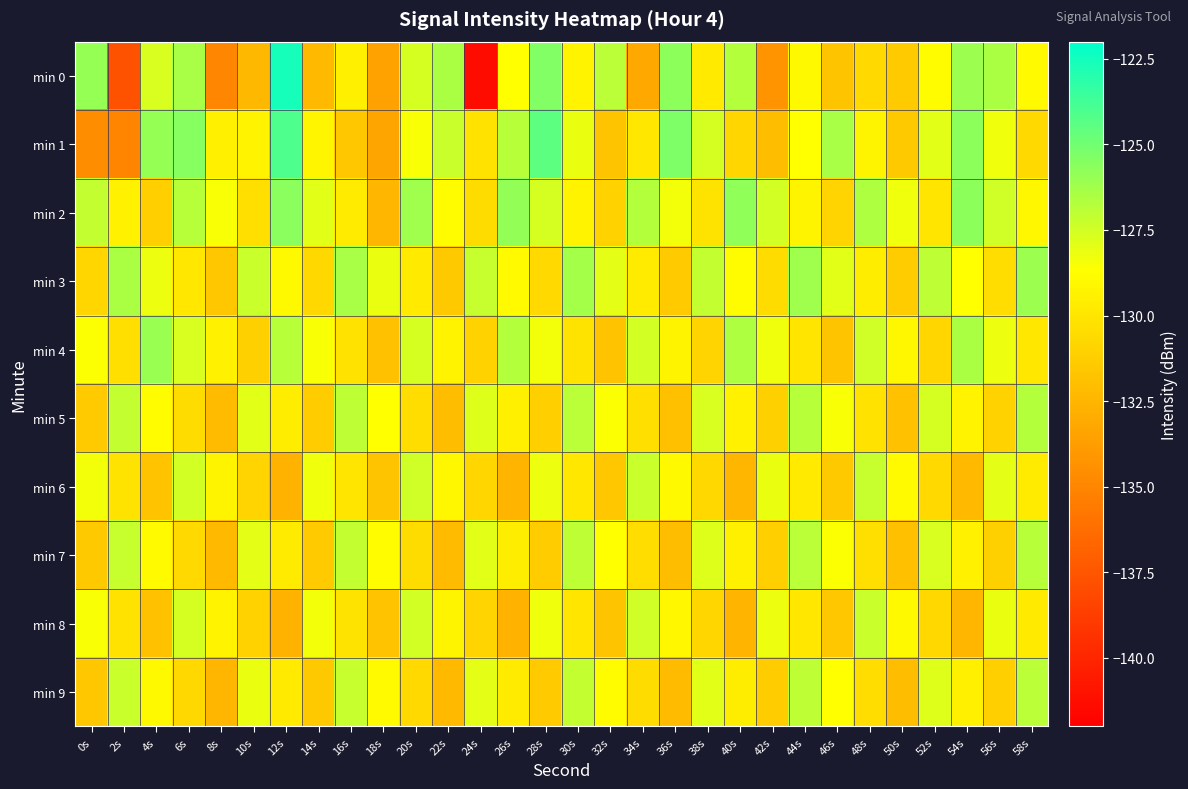

Reading left to right, list all the values displayed in this chart.

min 0: 0s=-125.9	2s=-137.7	4s=-127.7	6s=-126.4	8s=-135.0	10s=-132.3	12s=-122.6	14s=-132.3	16s=-129.5	18s=-133.5	20s=-127.6	22s=-126.5	24s=-141.3	26s=-128.7	28s=-125.4	30s=-129.3	32s=-126.8	34s=-133.2	36s=-125.7	38s=-129.8	40s=-126.7	42s=-134.3	44s=-129.0	46s=-131.7	48s=-130.6	50s=-131.4	52s=-128.8	54s=-126.1	56s=-126.5	58s=-128.9
min 1: 0s=-134.6	2s=-135.1	4s=-125.9	6s=-125.6	8s=-129.4	10s=-129.3	12s=-124.1	14s=-129.1	16s=-131.6	18s=-133.4	20s=-128.5	22s=-127.3	24s=-130.2	26s=-126.8	28s=-124.5	30s=-128.1	32s=-131.7	34s=-129.9	36s=-125.3	38s=-127.6	40s=-130.8	42s=-132.1	44s=-128.7	46s=-126.4	48s=-129.2	50s=-131.5	52s=-127.9	54s=-125.7	56s=-128.3	58s=-130.6
min 2: 0s=-127.1	2s=-129.4	4s=-131.2	6s=-126.8	8s=-128.5	10s=-130.3	12s=-125.6	14s=-127.9	16s=-129.7	18s=-132.4	20s=-126.2	22s=-128.8	24s=-130.5	26s=-125.9	28s=-127.6	30s=-129.3	32s=-131.0	34s=-126.7	36s=-128.4	38s=-130.1	40s=-125.8	42s=-127.5	44s=-129.2	46s=-130.9	48s=-126.6	50s=-128.3	52s=-130.0	54s=-125.7	56s=-127.4	58s=-129.1
min 3: 0s=-130.8	2s=-126.5	4s=-128.2	6s=-129.9	8s=-131.6	10s=-127.3	12s=-129.0	14s=-130.7	16s=-126.4	18s=-128.1	20s=-129.8	22s=-131.5	24s=-127.2	26s=-128.9	28s=-130.6	30s=-126.3	32s=-128.0	34s=-129.7	36s=-131.4	38s=-127.1	40s=-128.8	42s=-130.5	44s=-126.2	46s=-127.9	48s=-129.6	50s=-131.3	52s=-127.0	54s=-128.7	56s=-130.4	58s=-126.1
min 4: 0s=-128.6	2s=-130.3	4s=-126.0	6s=-127.7	8s=-129.4	10s=-131.1	12s=-126.8	14s=-128.5	16s=-130.2	18s=-131.9	20s=-127.6	22s=-129.3	24s=-131.0	26s=-126.7	28s=-128.4	30s=-130.1	32s=-131.8	34s=-127.5	36s=-129.2	38s=-130.9	40s=-126.6	42s=-128.3	44s=-130.0	46s=-131.7	48s=-127.4	50s=-129.1	52s=-130.8	54s=-126.5	56s=-128.2	58s=-129.9
min 5: 0s=-131.4	2s=-127.1	4s=-128.8	6s=-130.5	8s=-132.2	10s=-127.9	12s=-129.6	14s=-131.3	16s=-127.0	18s=-128.7	20s=-130.4	22s=-132.1	24s=-127.8	26s=-129.5	28s=-131.2	30s=-126.9	32s=-128.6	34s=-130.3	36s=-132.0	38s=-127.7	40s=-129.4	42s=-131.1	44s=-126.8	46s=-128.5	48s=-130.2	50s=-131.9	52s=-127.6	54s=-129.3	56s=-131.0	58s=-126.7
min 6: 0s=-128.4	2s=-130.1	4s=-131.8	6s=-127.5	8s=-129.2	10s=-130.9	12s=-132.6	14s=-128.3	16s=-130.0	18s=-131.7	20s=-127.4	22s=-129.1	24s=-130.8	26s=-132.5	28s=-128.2	30s=-129.9	32s=-131.6	34s=-127.3	36s=-129.0	38s=-130.7	40s=-132.4	42s=-128.1	44s=-129.8	46s=-131.5	48s=-127.2	50s=-128.9	52s=-130.6	54s=-132.3	56s=-128.0	58s=-129.7
min 7: 0s=-131.5	2s=-127.2	4s=-128.9	6s=-130.6	8s=-132.3	10s=-128.0	12s=-129.7	14s=-131.4	16s=-127.1	18s=-128.8	20s=-130.5	22s=-132.2	24s=-127.9	26s=-129.6	28s=-131.3	30s=-127.0	32s=-128.7	34s=-130.4	36s=-132.1	38s=-127.8	40s=-129.5	42s=-131.2	44s=-126.9	46s=-128.6	48s=-130.3	50s=-132.0	52s=-127.7	54s=-129.4	56s=-131.1	58s=-126.8
min 8: 0s=-128.5	2s=-130.2	4s=-131.9	6s=-127.6	8s=-129.3	10s=-131.0	12s=-132.7	14s=-128.4	16s=-130.1	18s=-131.8	20s=-127.5	22s=-129.2	24s=-130.9	26s=-132.6	28s=-128.3	30s=-130.0	32s=-131.7	34s=-127.4	36s=-129.1	38s=-130.8	40s=-132.5	42s=-128.2	44s=-129.9	46s=-131.6	48s=-127.3	50s=-129.0	52s=-130.7	54s=-132.4	56s=-128.1	58s=-129.8
min 9: 0s=-131.6	2s=-127.3	4s=-129.0	6s=-130.7	8s=-132.4	10s=-128.1	12s=-129.8	14s=-131.5	16s=-127.2	18s=-128.9	20s=-130.6	22s=-132.3	24s=-128.0	26s=-129.7	28s=-131.4	30s=-127.1	32s=-128.8	34s=-130.5	36s=-132.2	38s=-127.9	40s=-129.6	42s=-131.3	44s=-127.0	46s=-128.7	48s=-130.4	50s=-132.1	52s=-127.8	54s=-129.5	56s=-131.2	58s=-126.9